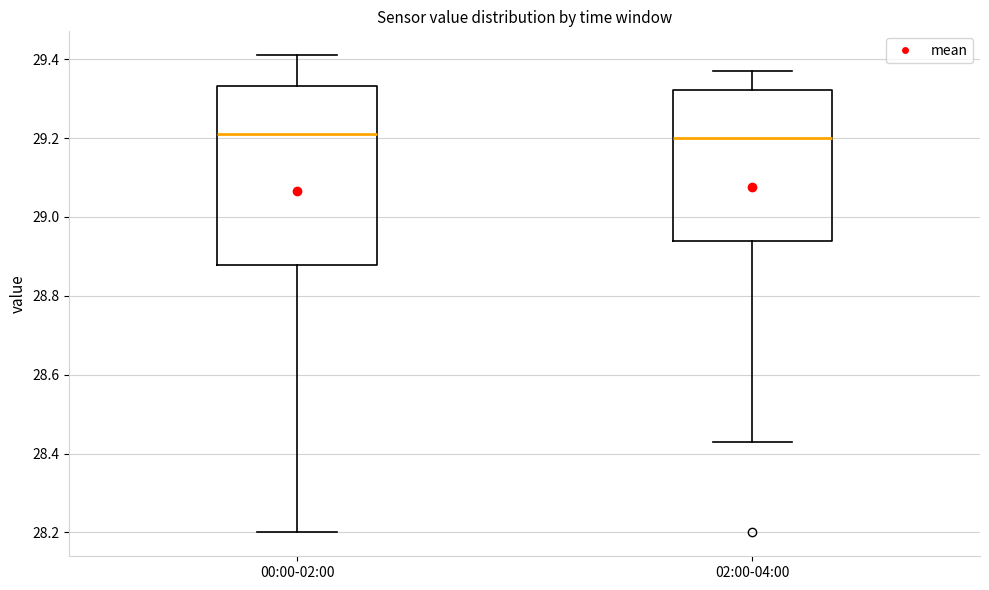

Which box is the tallest, from its lower edge to its upper edge?

00:00-02:00